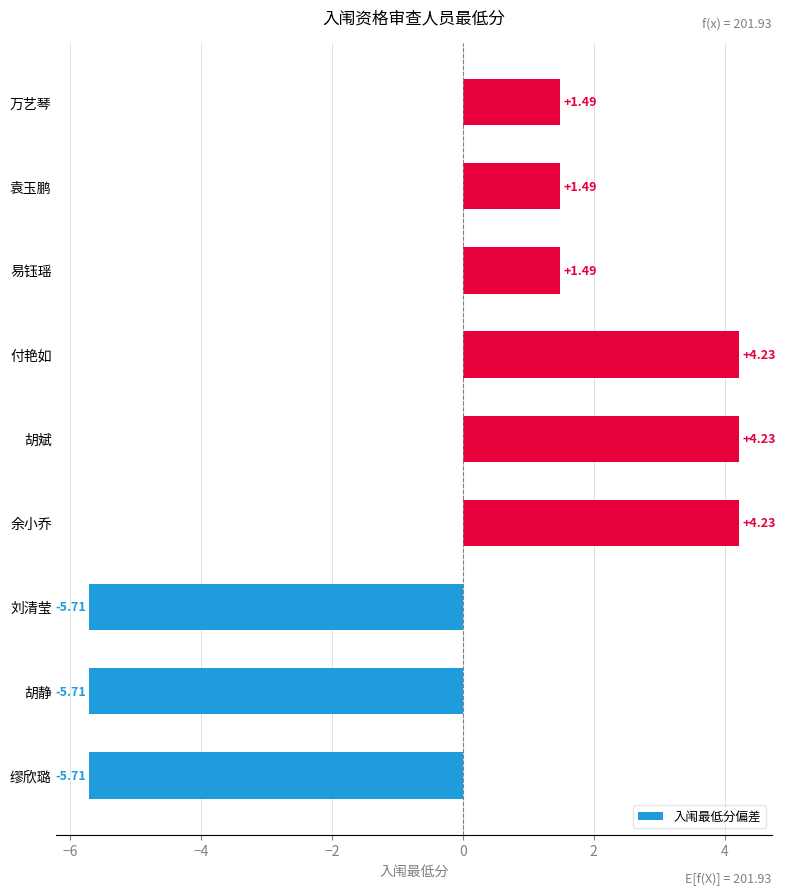

What is the difference between the maximum and minimum values?

9.9